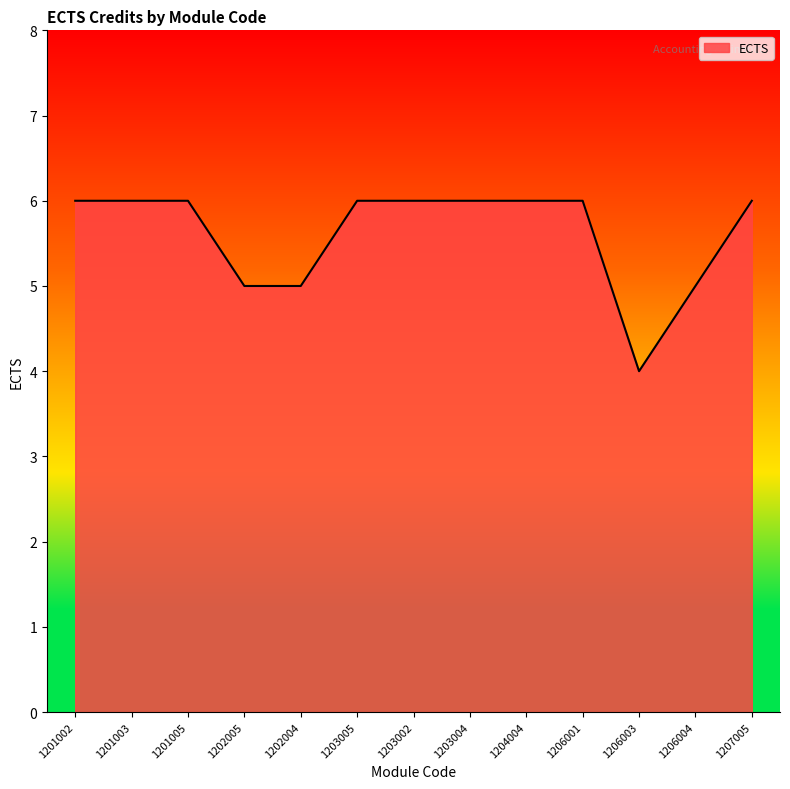

How many lines are shown in the chart?

1